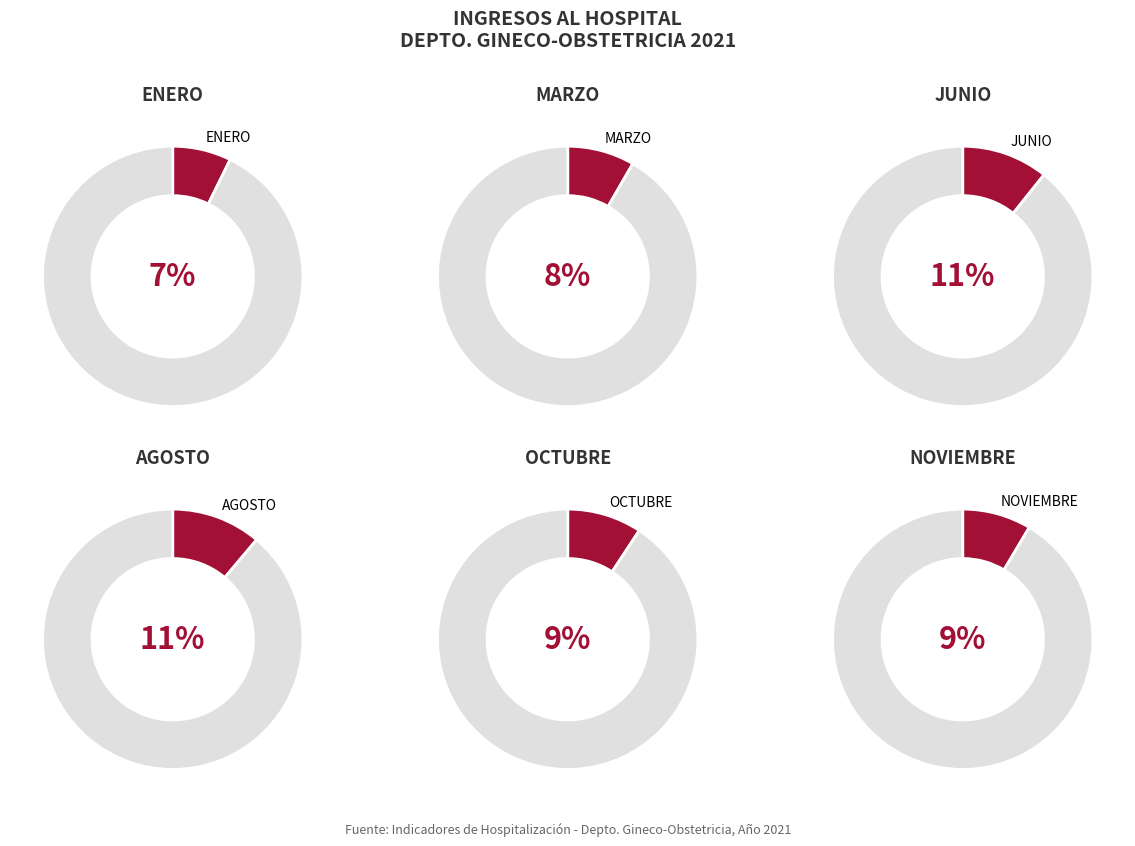

What is the largest slice in the pie chart?

AGOSTO